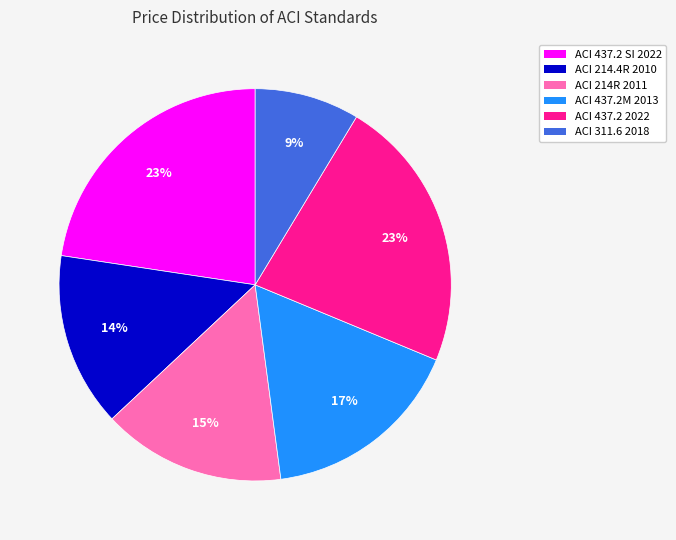

To the nearest percent, what is the difference between the largest and smallest slice percentages?

14%